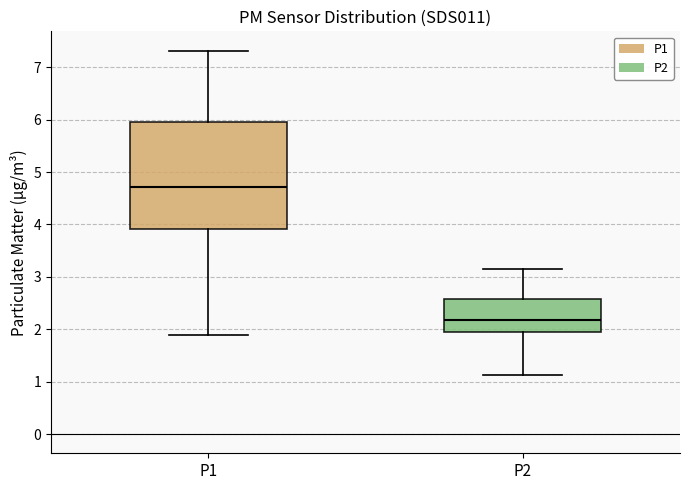

Reading left to right, read every box against the y-axis: the position of its median line, the range the box covers, and the ends of its whiskers. The values are not printed on the chart, so give them approximately, as read against the axis.

P1: median 4.7, box 3.9 to 6.0, whiskers 1.9 to 7.3
P2: median 2.2, box 2.0 to 2.6, whiskers 1.1 to 3.2